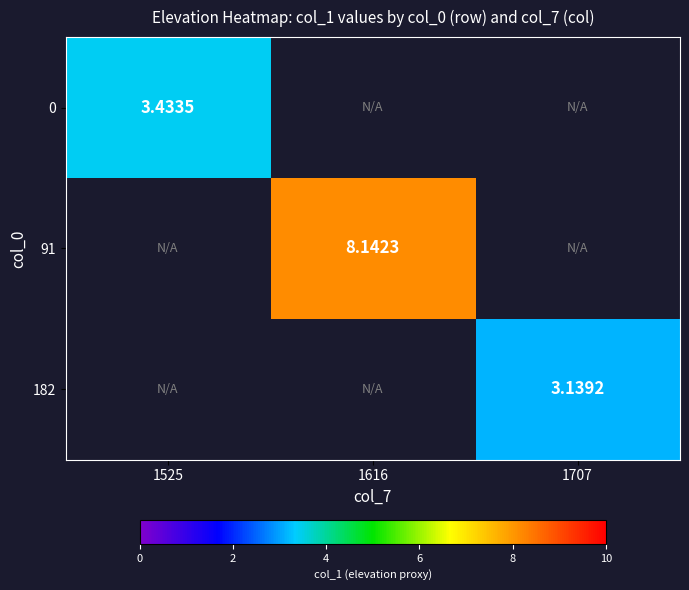

At which category does the chart reach its peak across all series?

1616